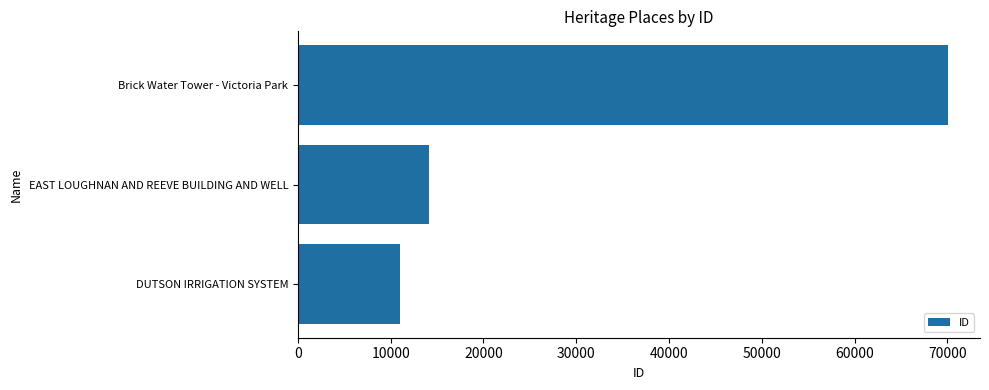

Rank the categories by value from lowest to highest.

DUTSON IRRIGATION SYSTEM, EAST LOUGHNAN AND REEVE BUILDING AND WELL, Brick Water Tower - Victoria Park